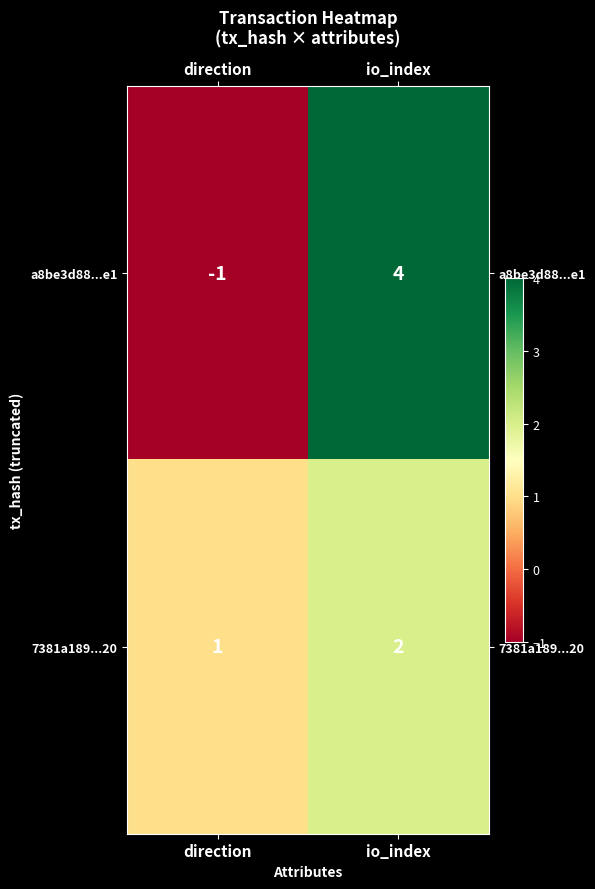

What is the sum of all 7381a189...20 values?

3